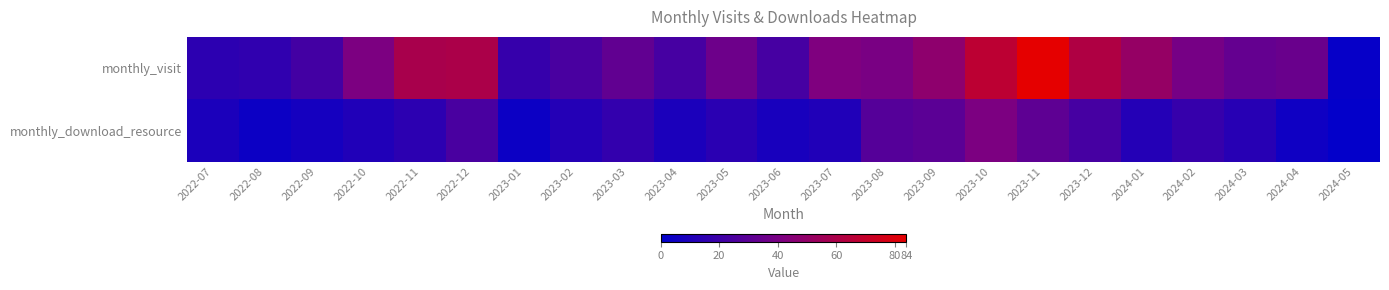

Which series has the widest spread of values?

monthly_visit